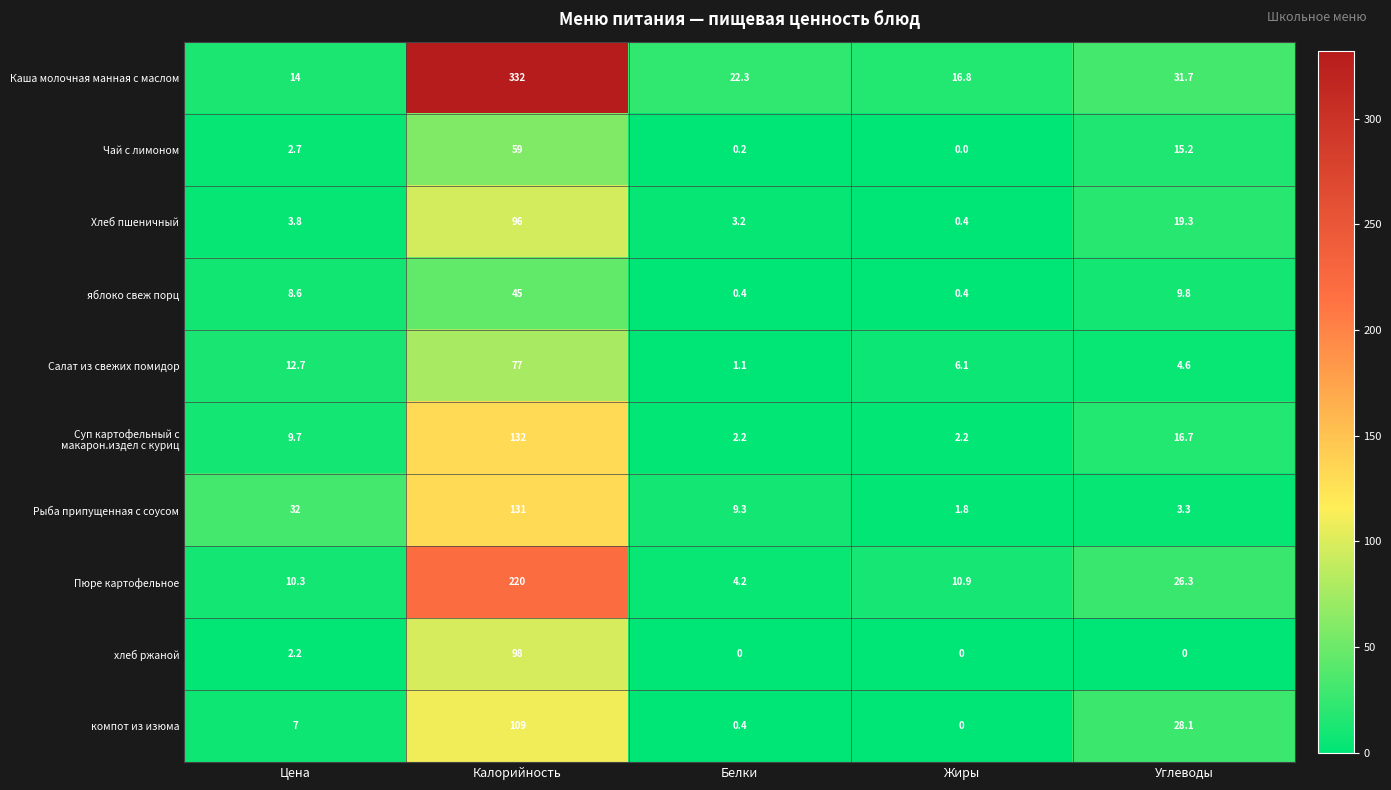

Which series has the widest spread of values?

Каша молочная манная с маслом